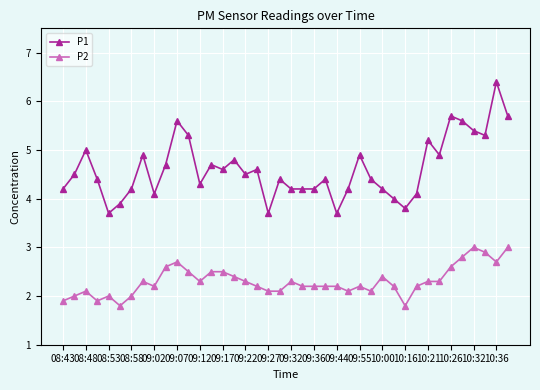

What is the highest value of the P2 series?

3.0